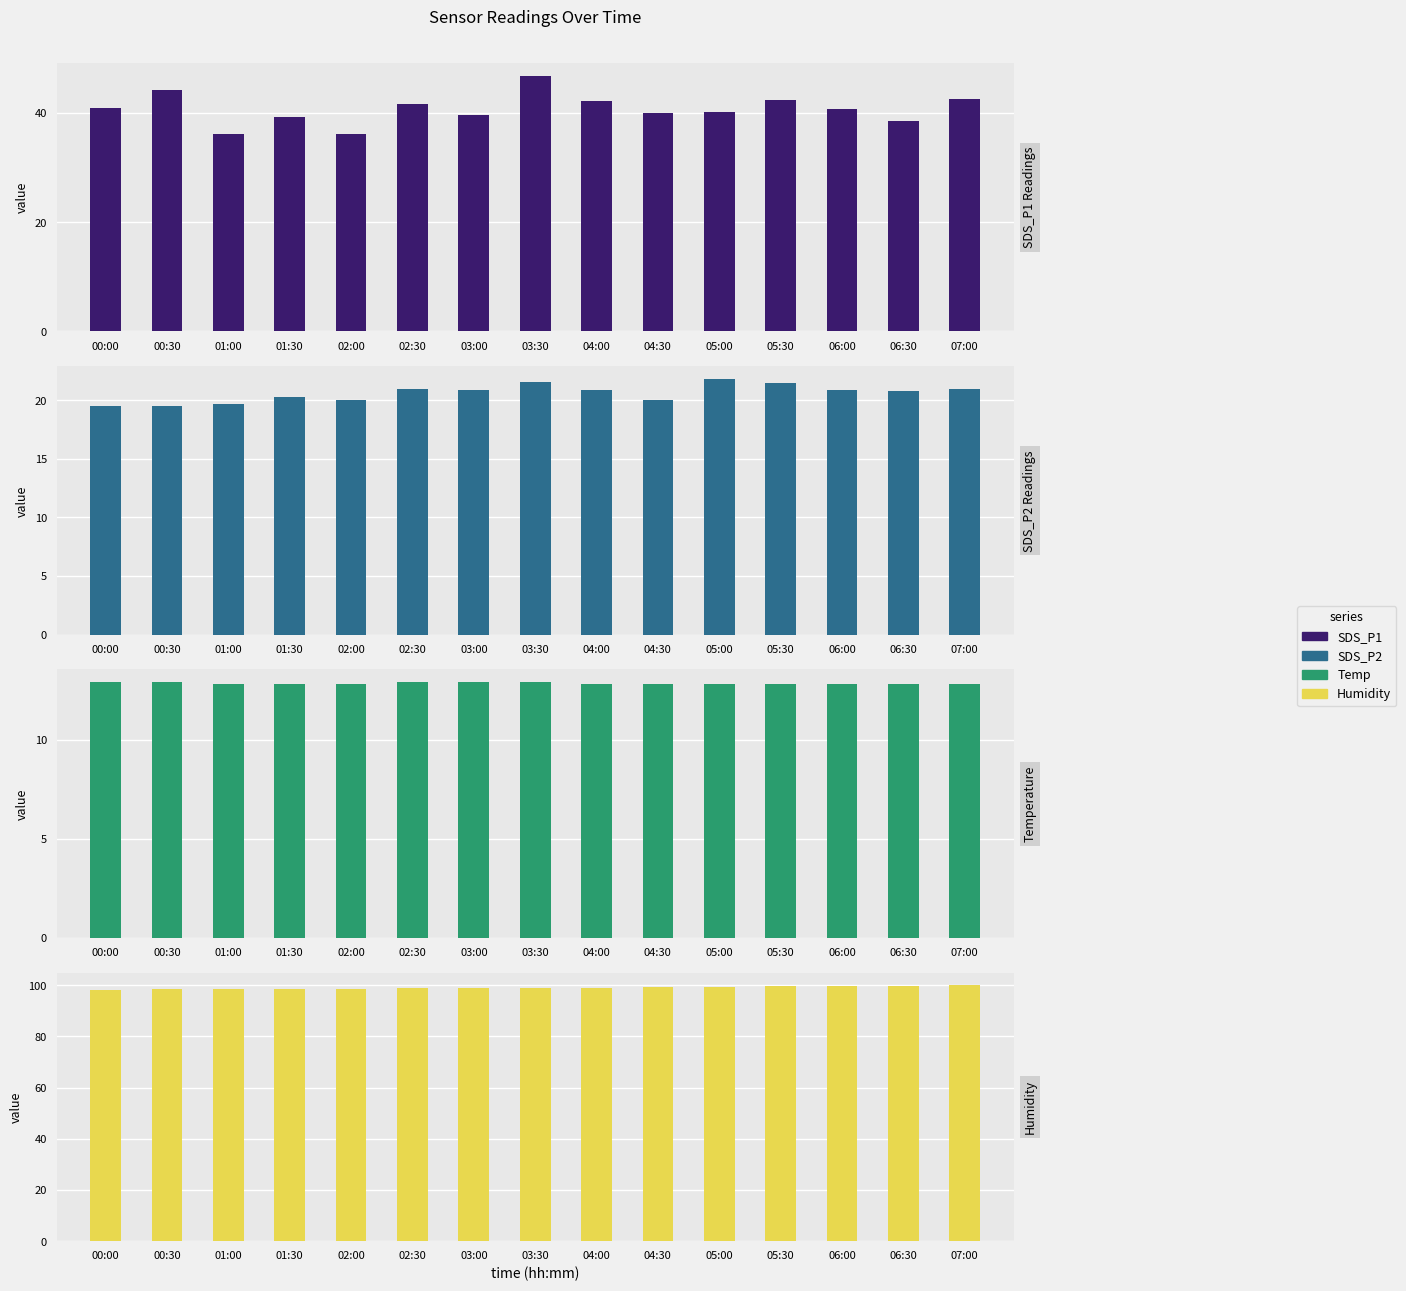

What is the value of the Humidity bar at the 12th from the left?

99.8